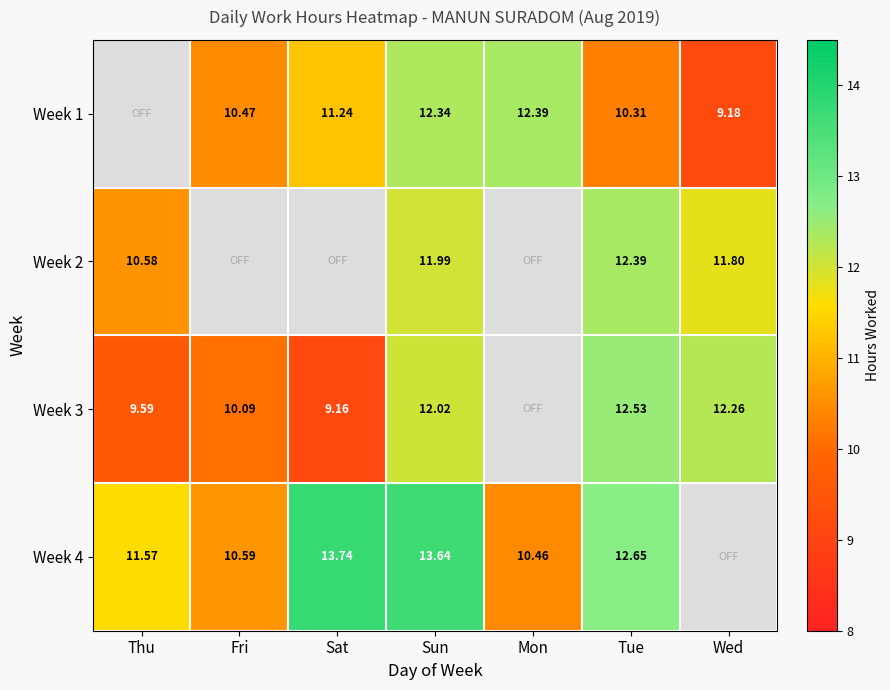

Which series has the widest spread of values?

Week 3